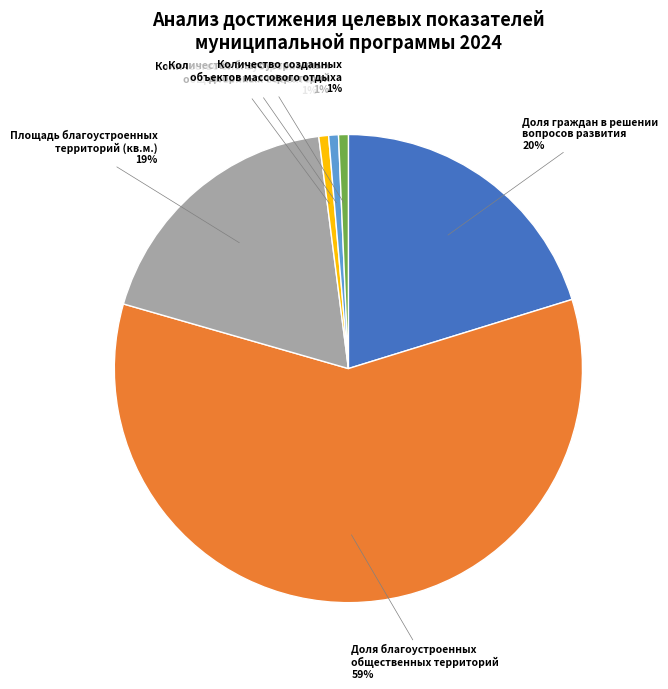

Is the sum of Количество созданных объектов массового отдыха and Доля граждан в решении вопросов развития greater than half?

No